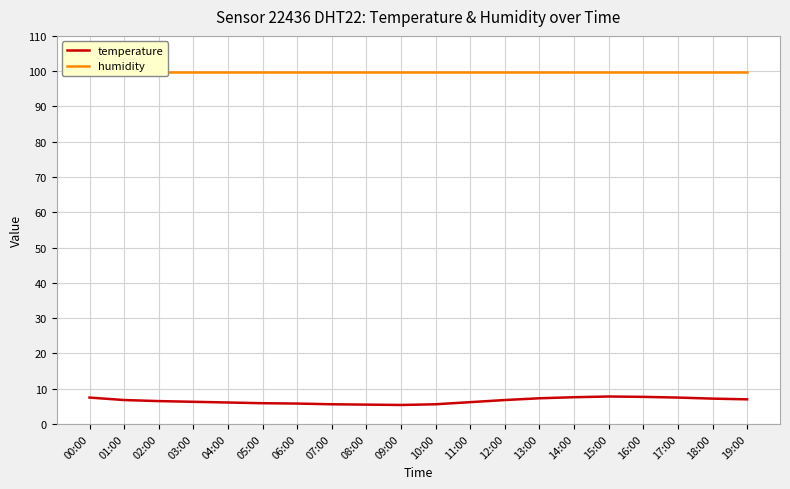

Which series has the largest total across all categories?

humidity